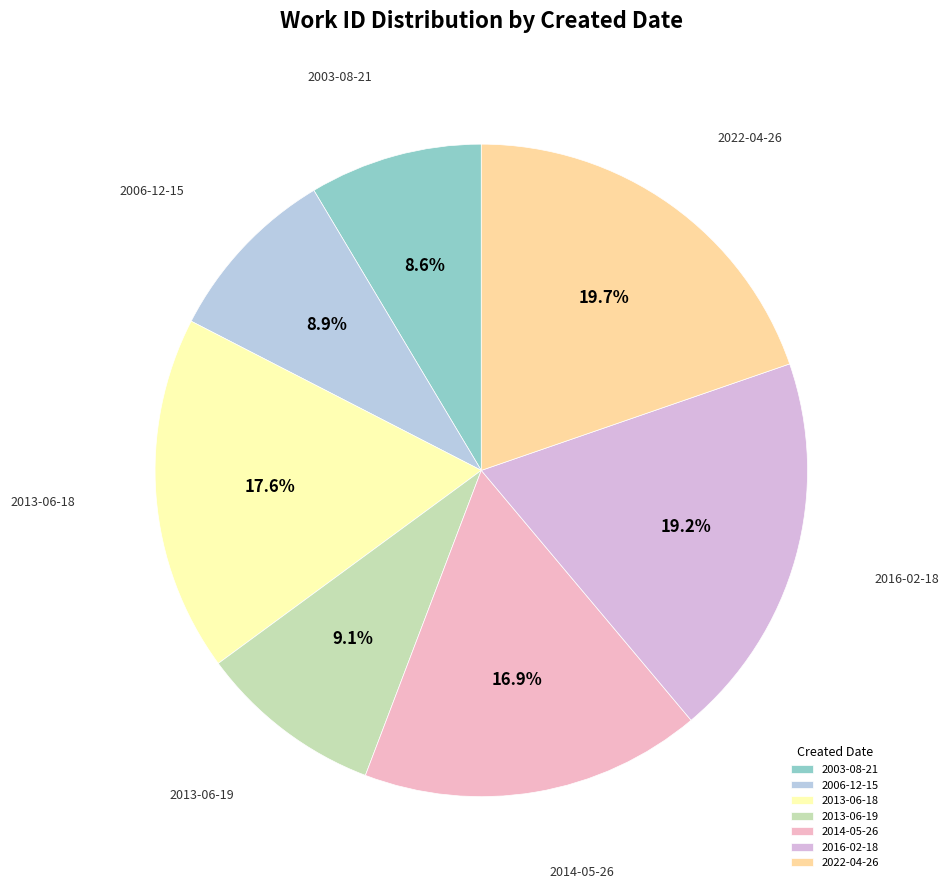

Which category has the biggest portion of the pie?

2022-04-26